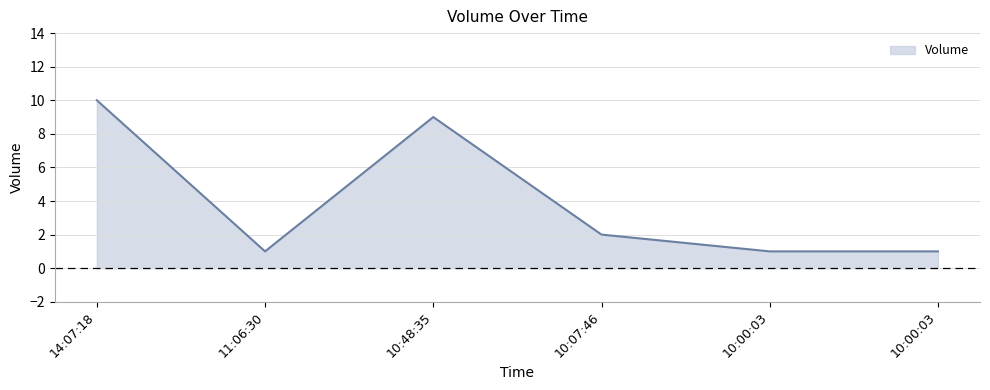

Count the number of categories in the chart.

6